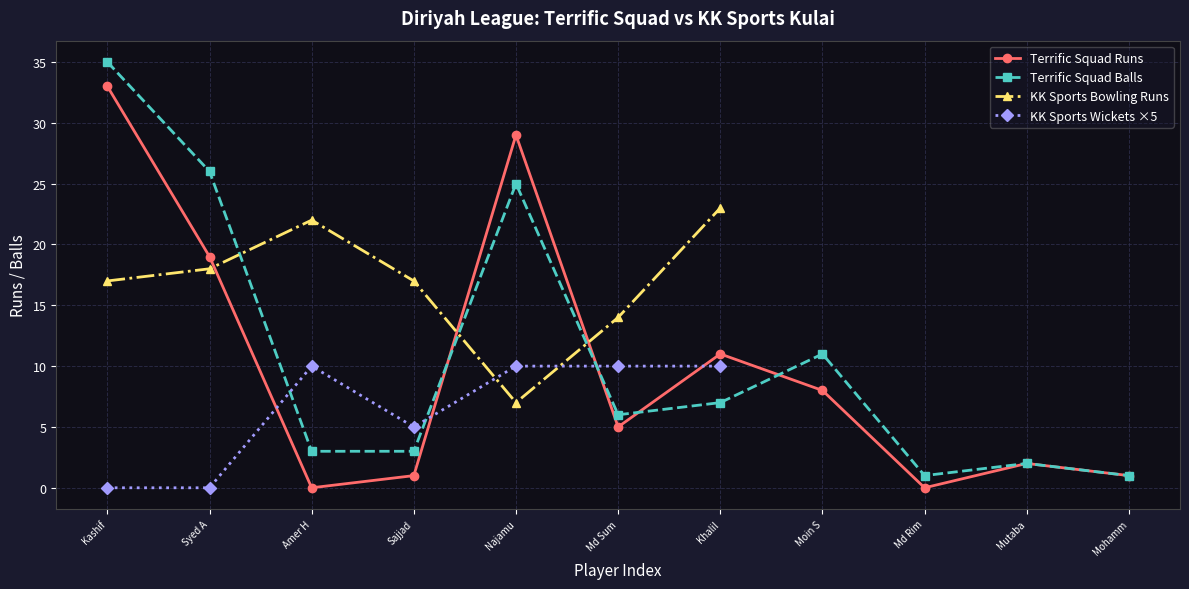

How many data points does each series have?

11